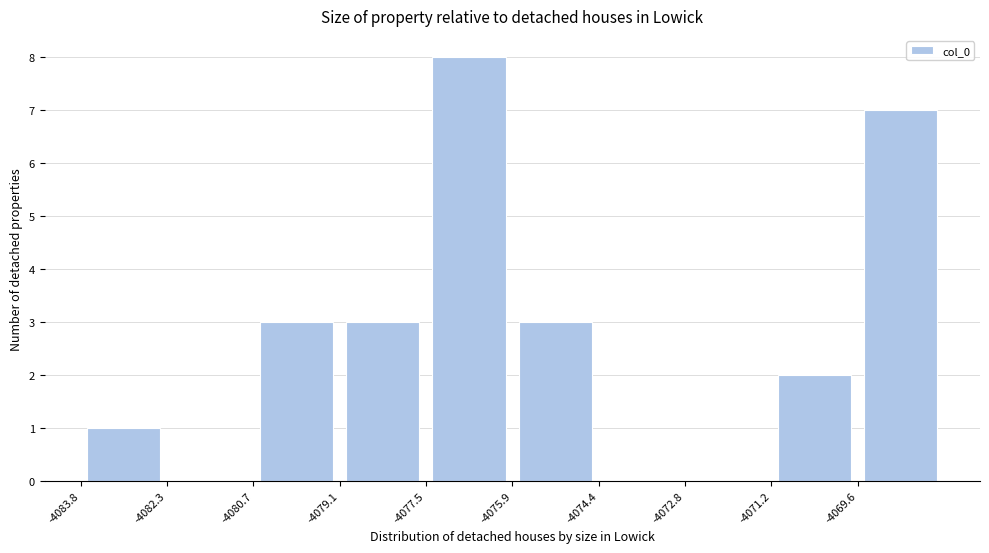

Which range on the x-axis has the tallest bar?

-4077.6 to -4076.0